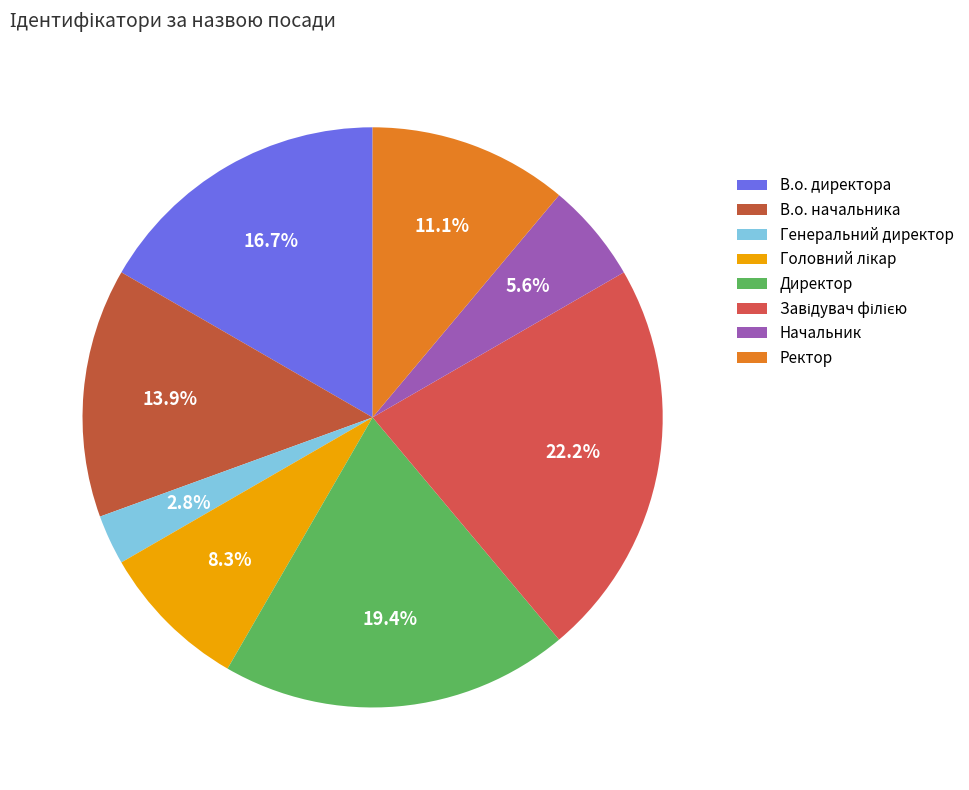

How many slices are in this pie chart?

8